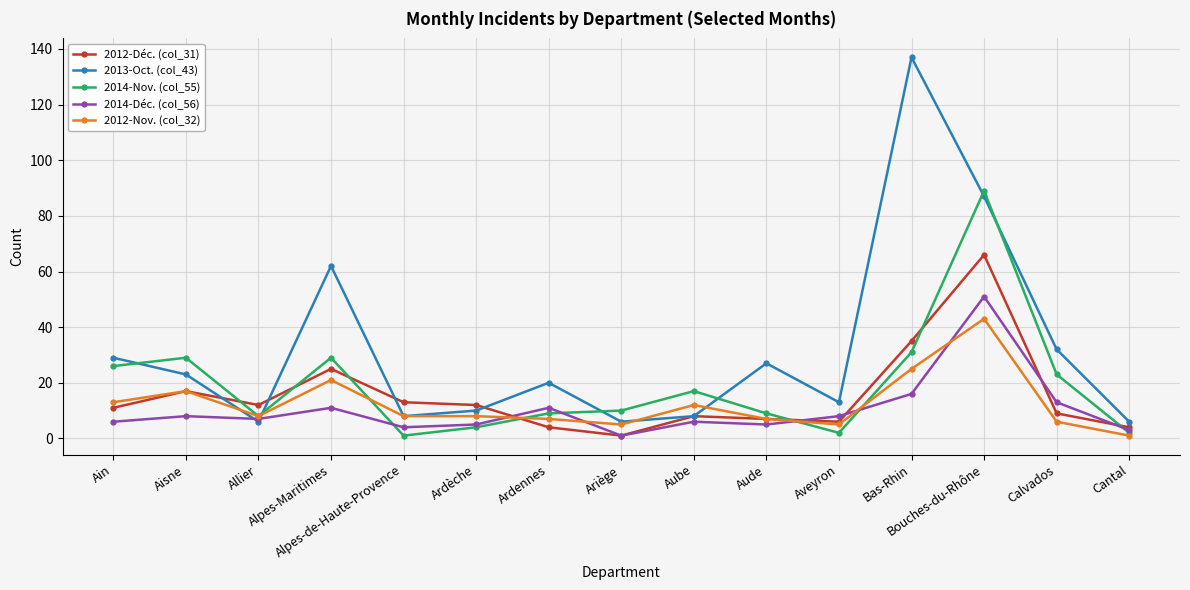

Where is the first local minimum for 2012-Nov. (col_32)?

Allier